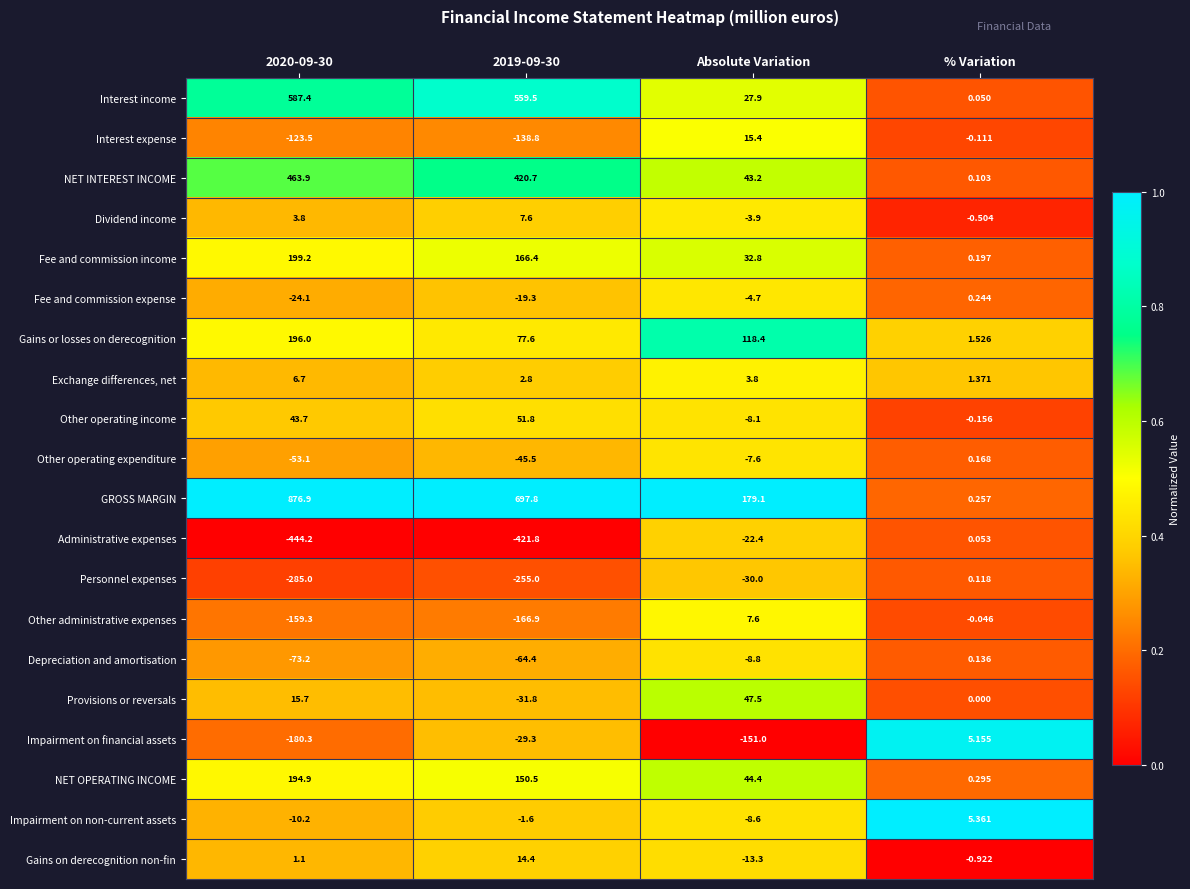

Is the value of Impairment on non-current assets at % Variation greater than the value of Dividend income at 2019-09-30?

No